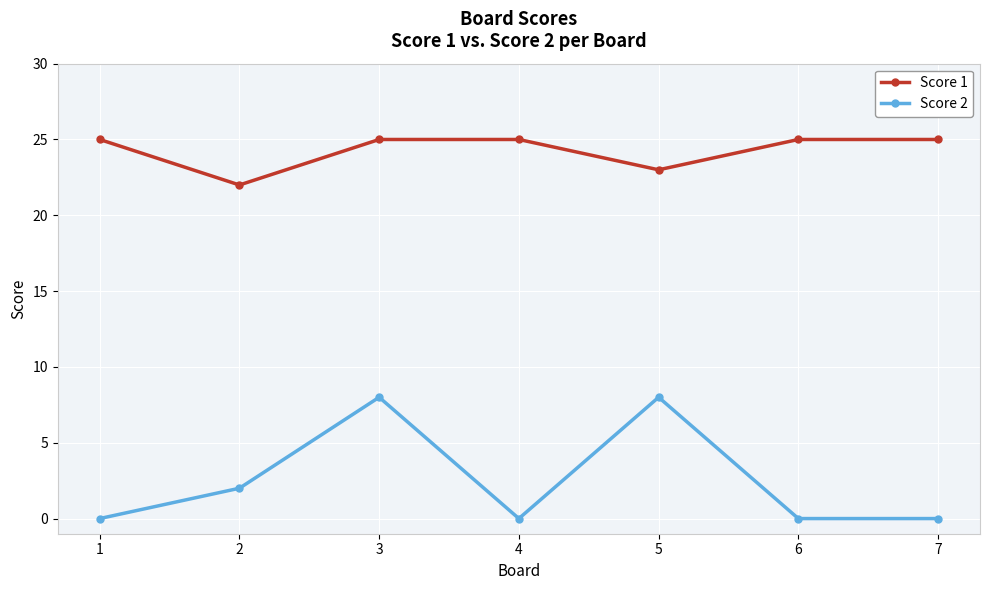

True or false: Score 1 has a value of 13 at 2.

False